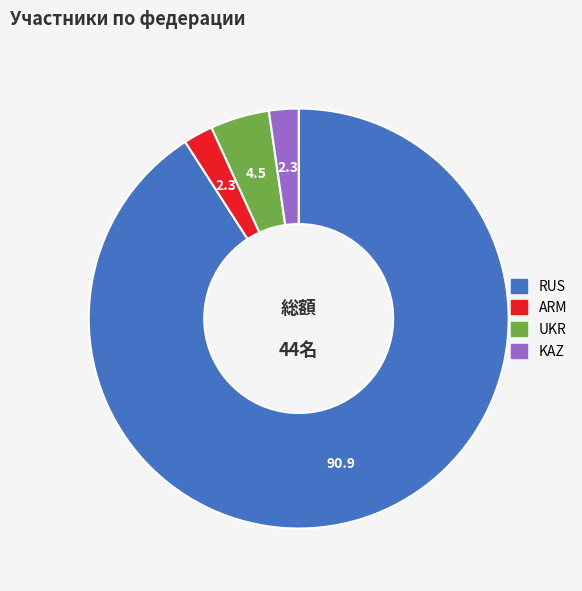

Does RUS represent more than half of the total?

Yes